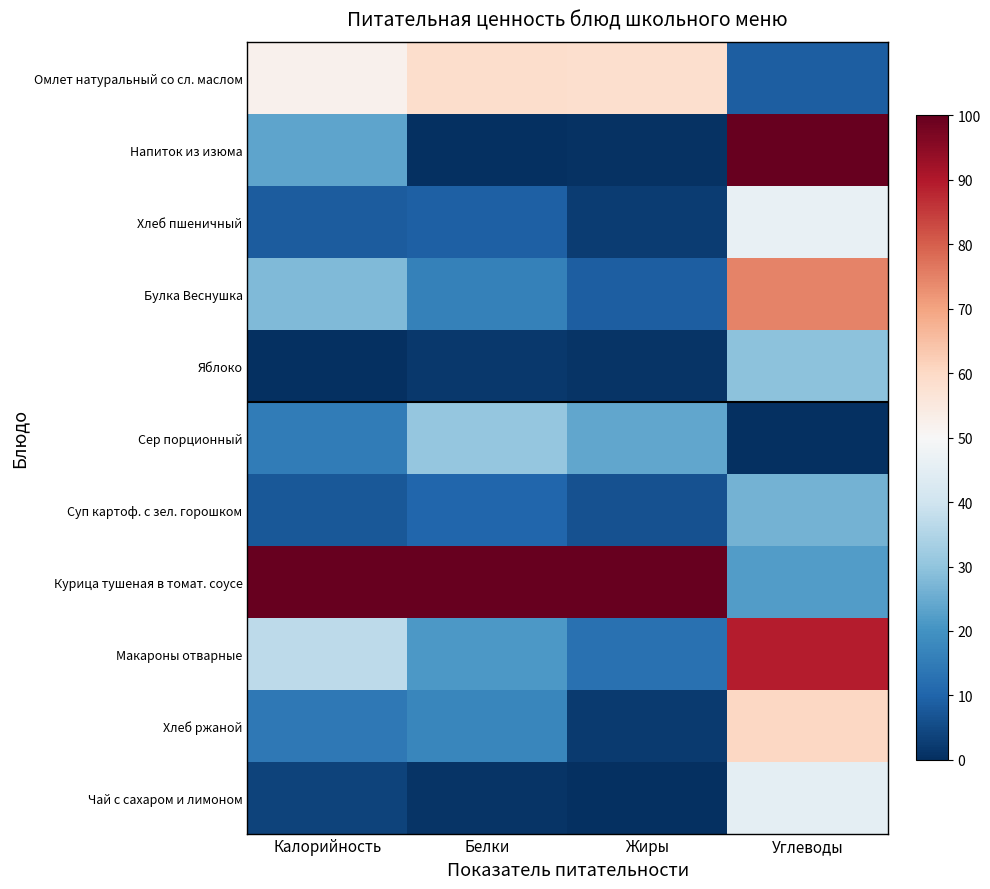

Rank the series by their maximum value, from lowest to highest.

Суп картоф. с зел. горошком, Яблоко, Сер порционный, Чай с сахаром и лимоном, Хлеб пшеничный, Омлет натуральный со сл. маслом, Хлеб ржаной, Булка Веснушка, Макароны отварные, Напиток из изюма, Курица тушеная в томат. соусе